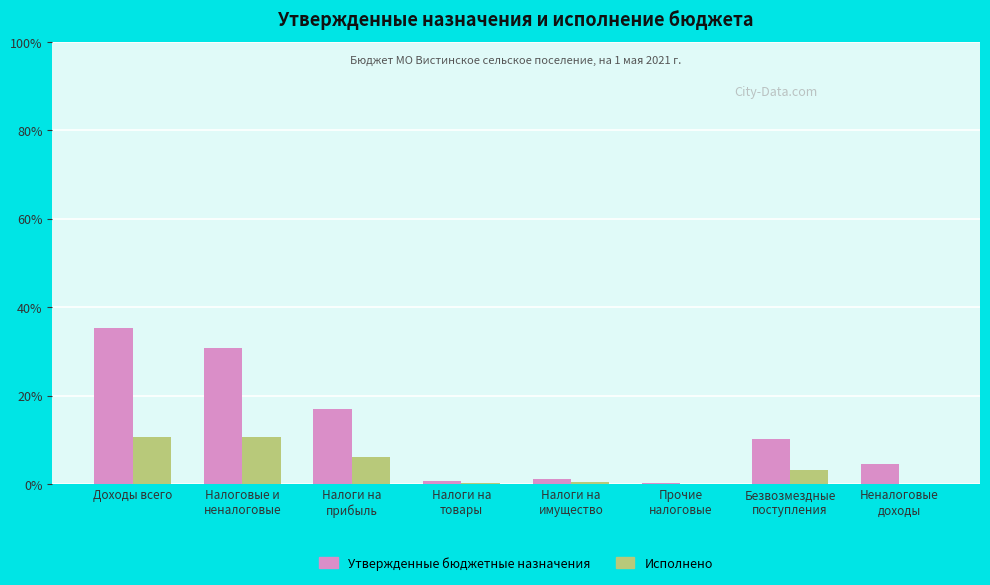

The value of Утвержденные бюджетные назначения at Безвозмездные
поступления is 10.2. True or false?

True